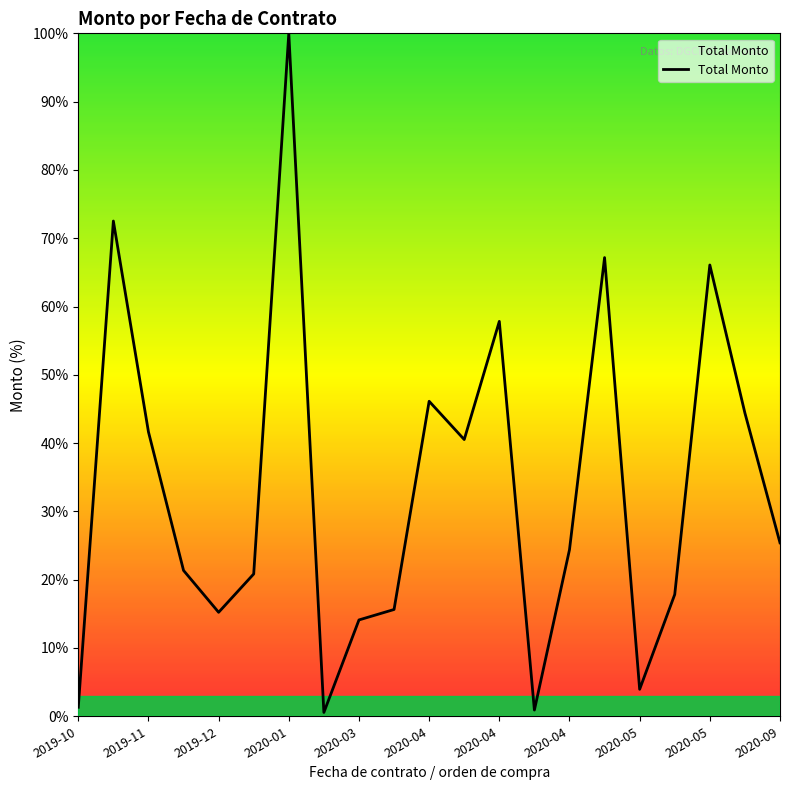

What is the difference between the maximum and minimum values?

99.4